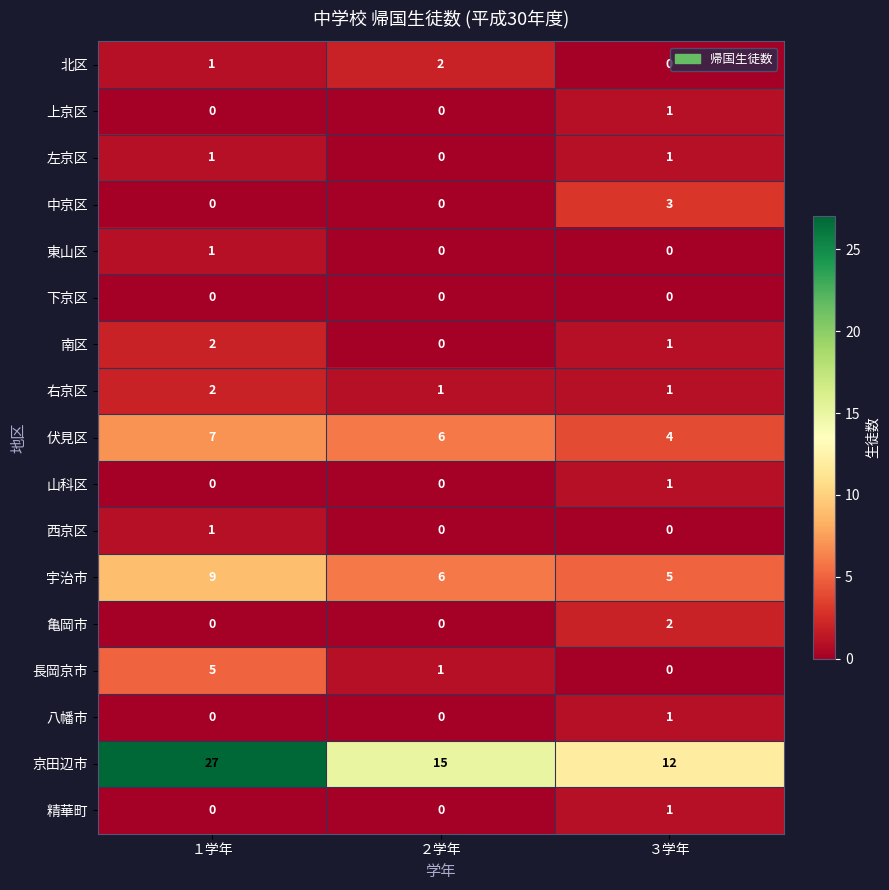

List the labels in order of 京田辺市 value, largest first.

１学年, ２学年, ３学年